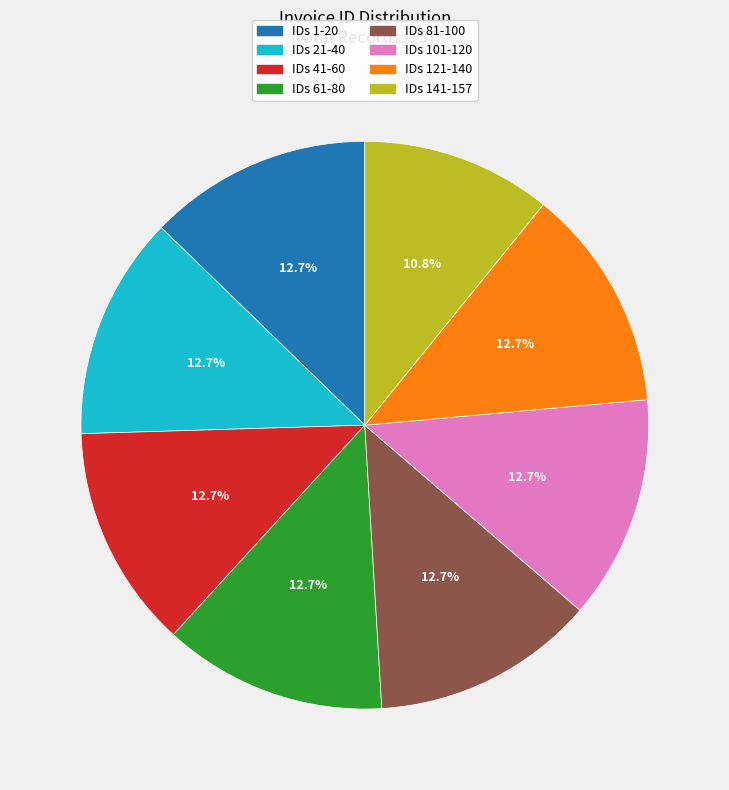

Which slice is the smallest?

IDs 141-157